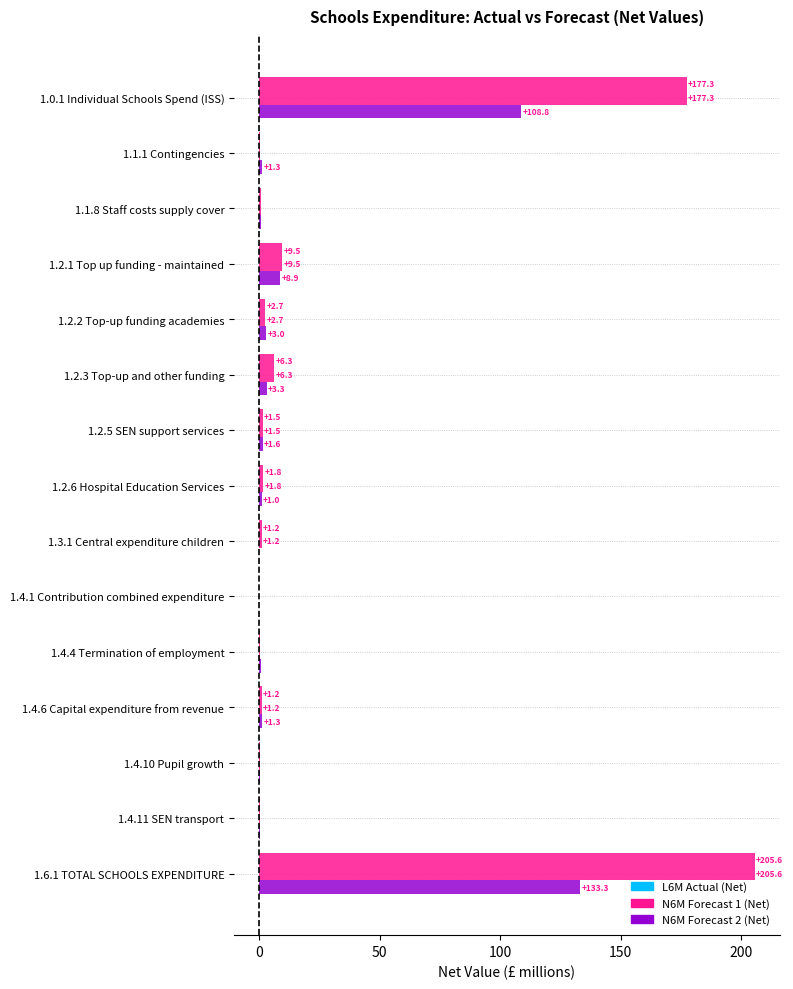

What is the average value of the N6M Forecast 2 (Net) series?

17.7